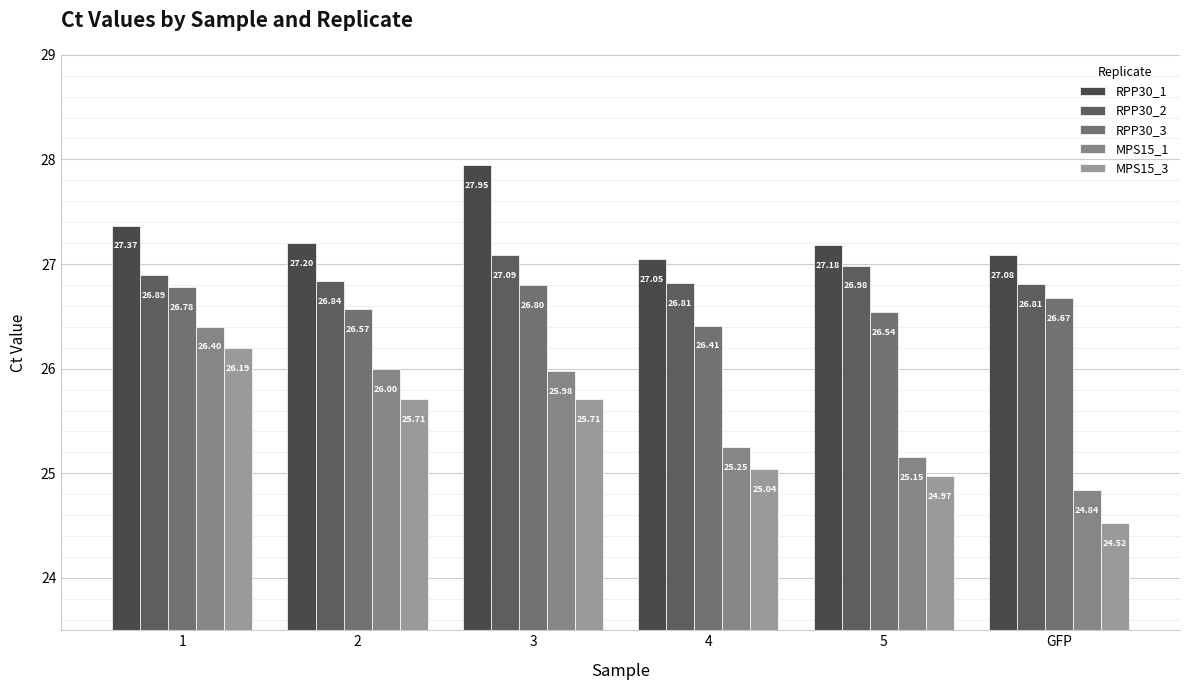

Are the bars grouped side by side (vs. stacked)?

Yes